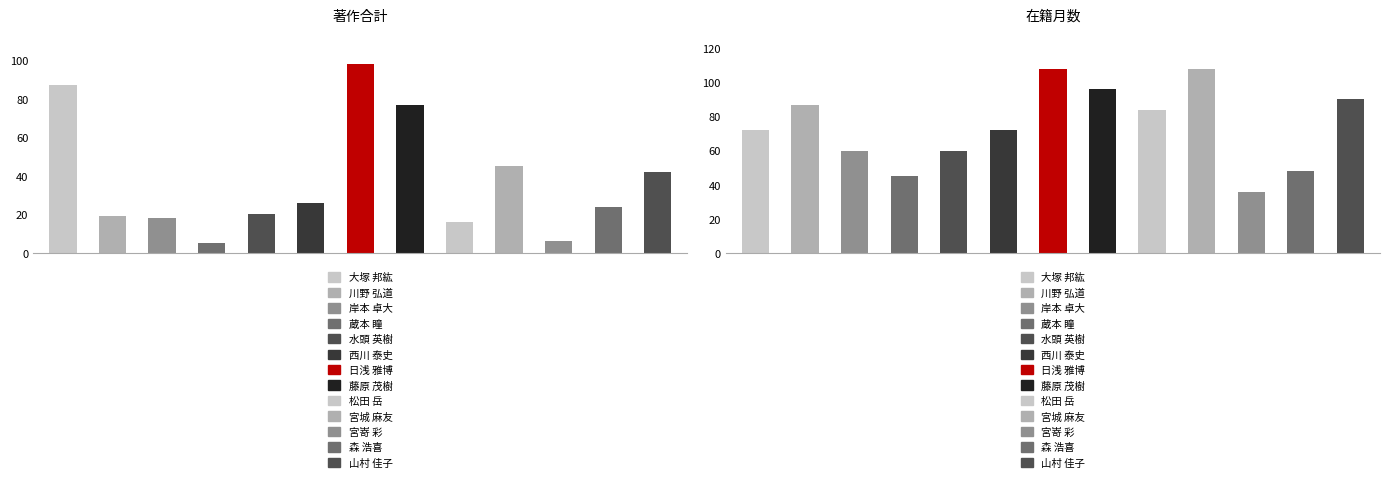

At which category does the chart reach its minimum across all series?

3